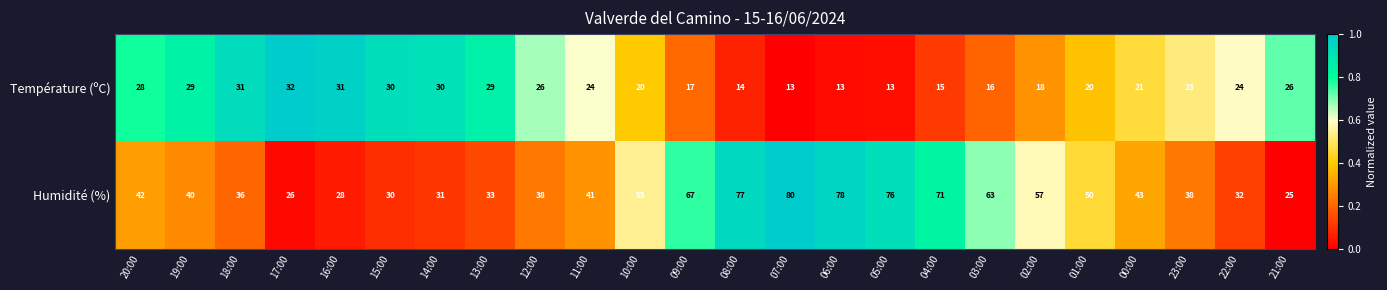

At which category is the sum across all series the highest?

07:00